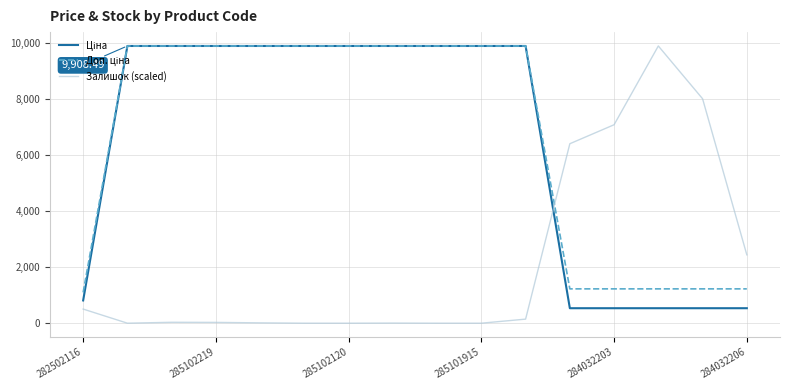

Which series has the largest range (max minus min)?

Залишок (scaled)